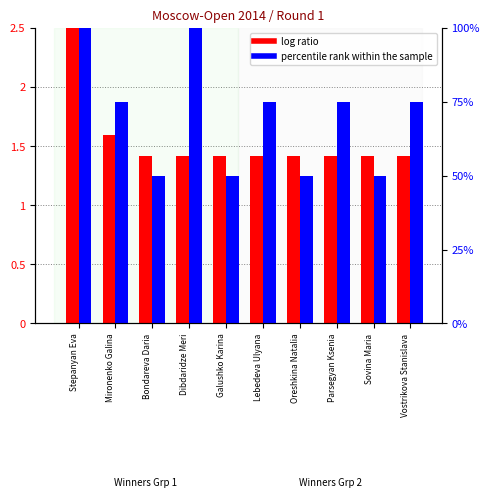

Reading left to right, extract all data points from this chart.

log ratio: Stepanyan Eva=2.5	Mironenko Galina=1.6	Bondareva Daria=1.4	Dibdaridze Meri=1.4	Galushko Karina=1.4	Lebedeva Ulyana=1.4	Oreshkina Natalia=1.4	Parsegyan Ksenia=1.4	Sovina Maria=1.4	Vostrikova Stanislava=1.4
percentile rank within the sample: Stepanyan Eva=100.0	Mironenko Galina=75.0	Bondareva Daria=50.0	Dibdaridze Meri=100.0	Galushko Karina=50.0	Lebedeva Ulyana=75.0	Oreshkina Natalia=50.0	Parsegyan Ksenia=75.0	Sovina Maria=50.0	Vostrikova Stanislava=75.0